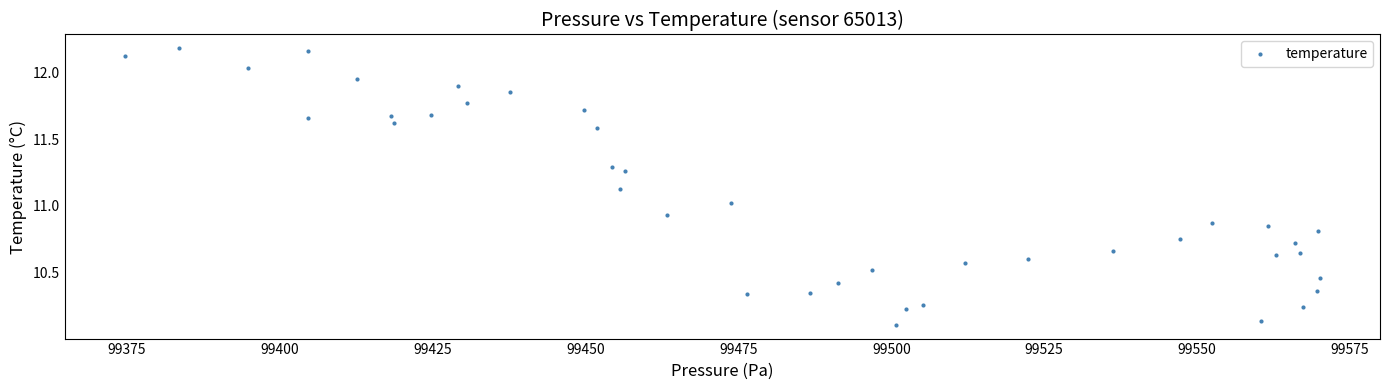

What is the range of Y values (max minus min)?

2.1